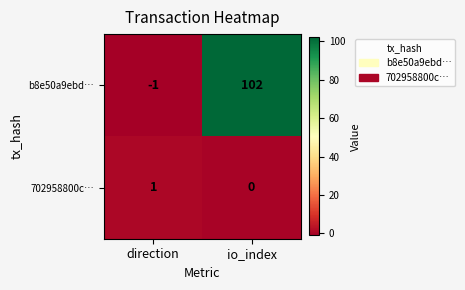

Reading left to right, transcribe all the data shown in this chart.

b8e50a9ebd…: -1	102
702958800c…: 1	0